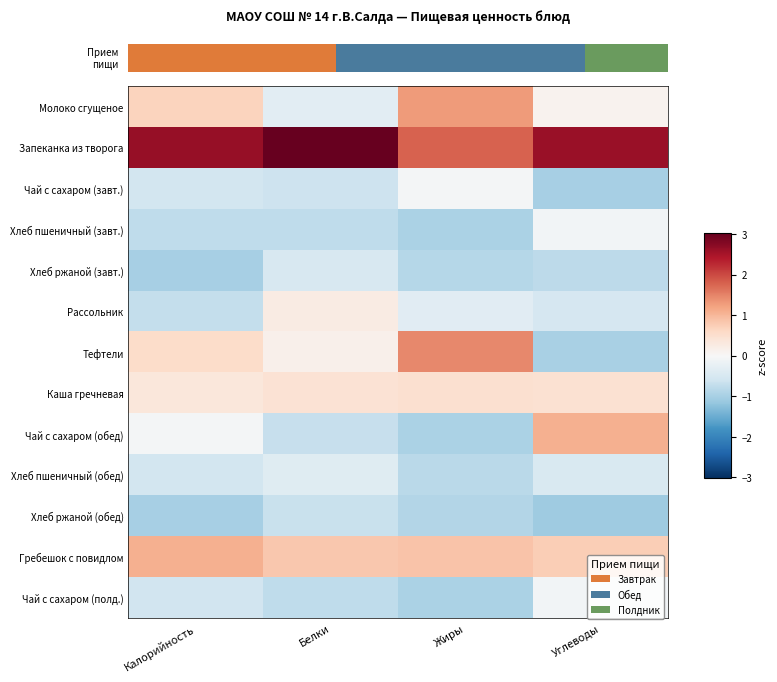

Which series has the largest total across all categories?

Запеканка из творога